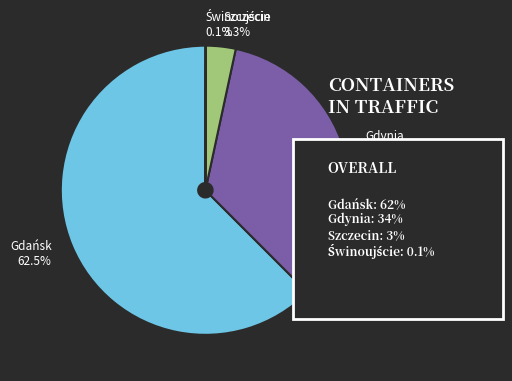

Does Gdańsk account for over 50% of the chart?

Yes